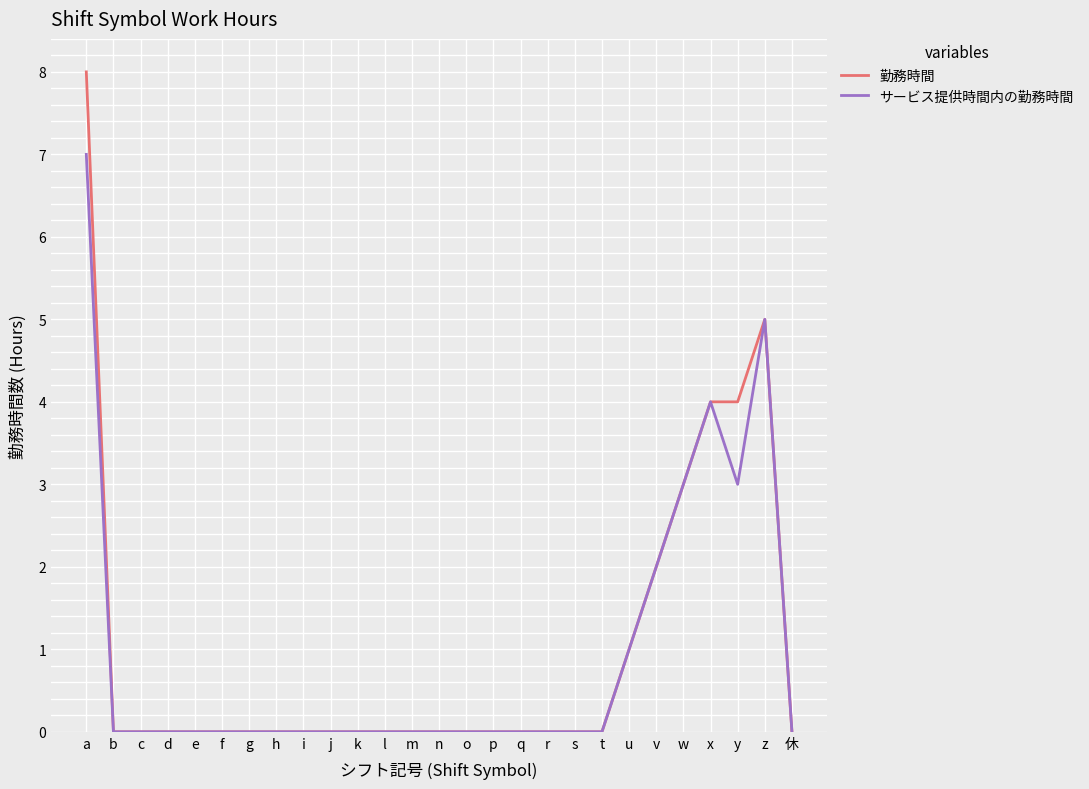

What position from the right is w?

5